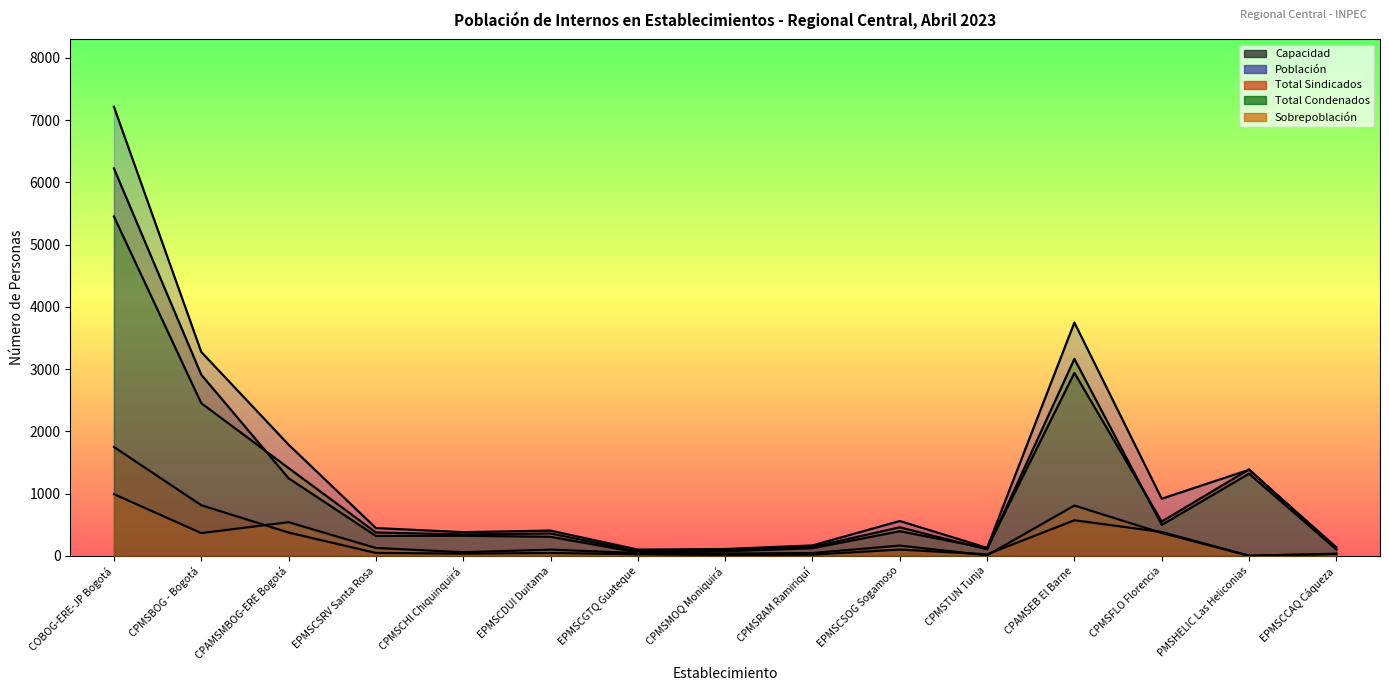

How many data points does each series have?

15